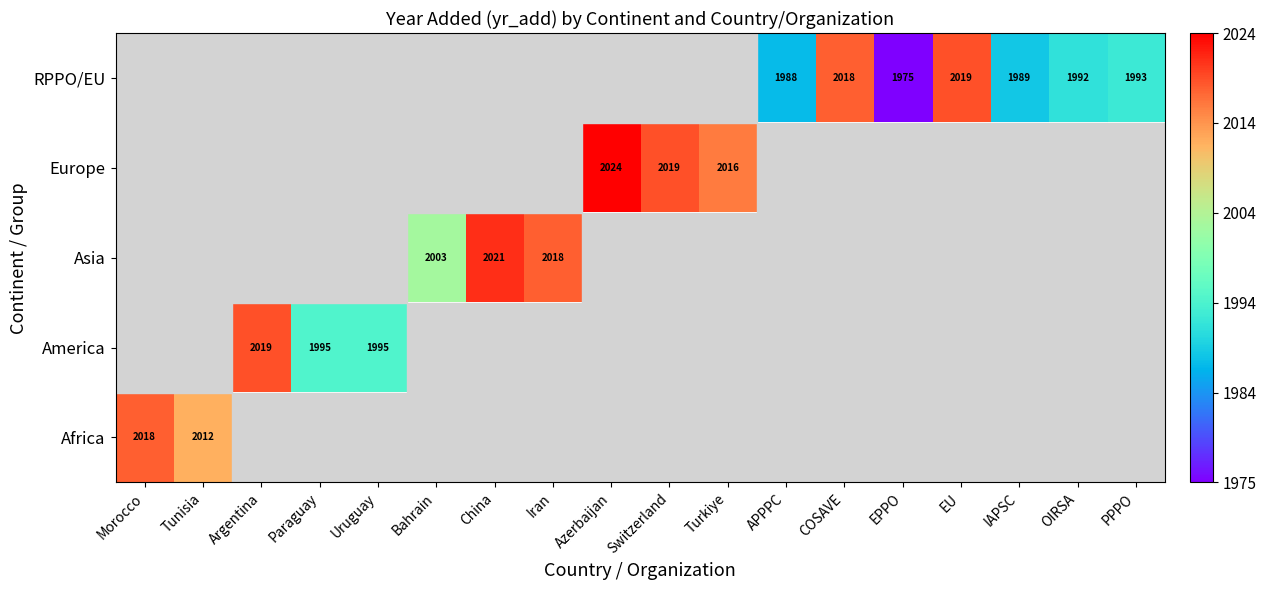

Which has a higher value, PPPO or COSAVE?

COSAVE